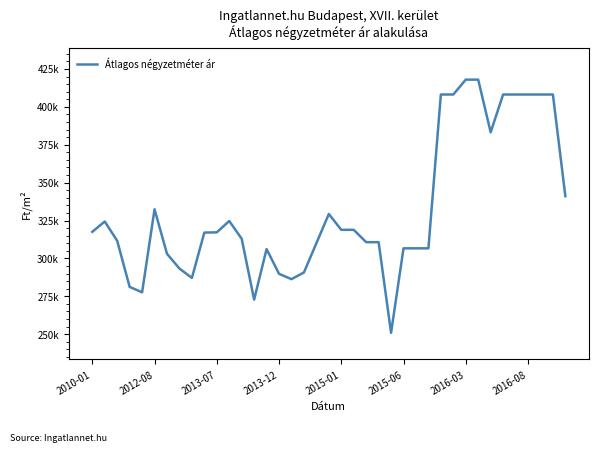

Does the chart have visible grid lines?

No